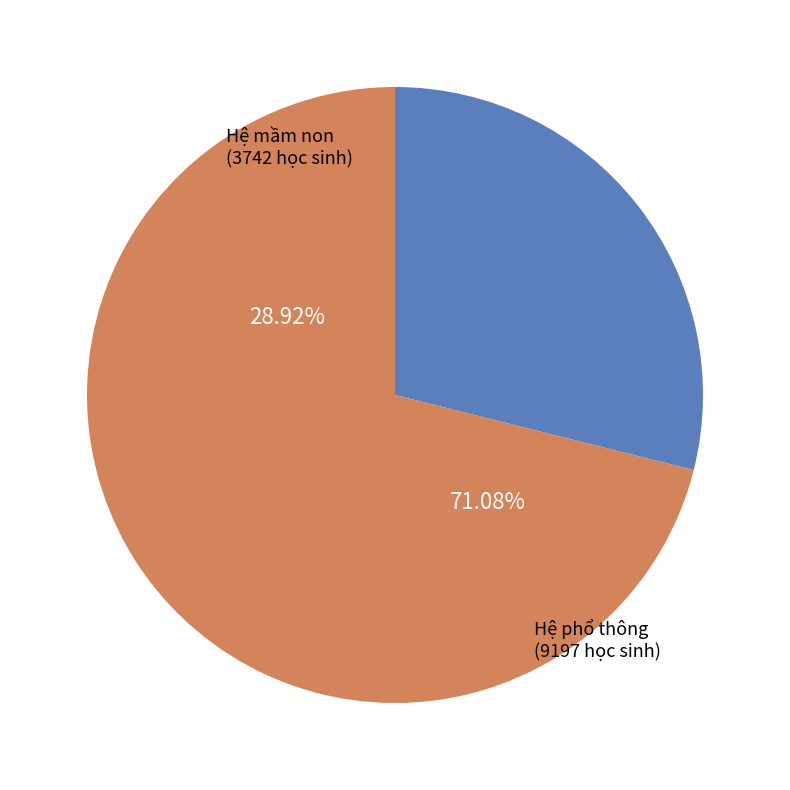

Combined, do Hệ phổ thông and Hệ mầm non account for over 50%?

Yes